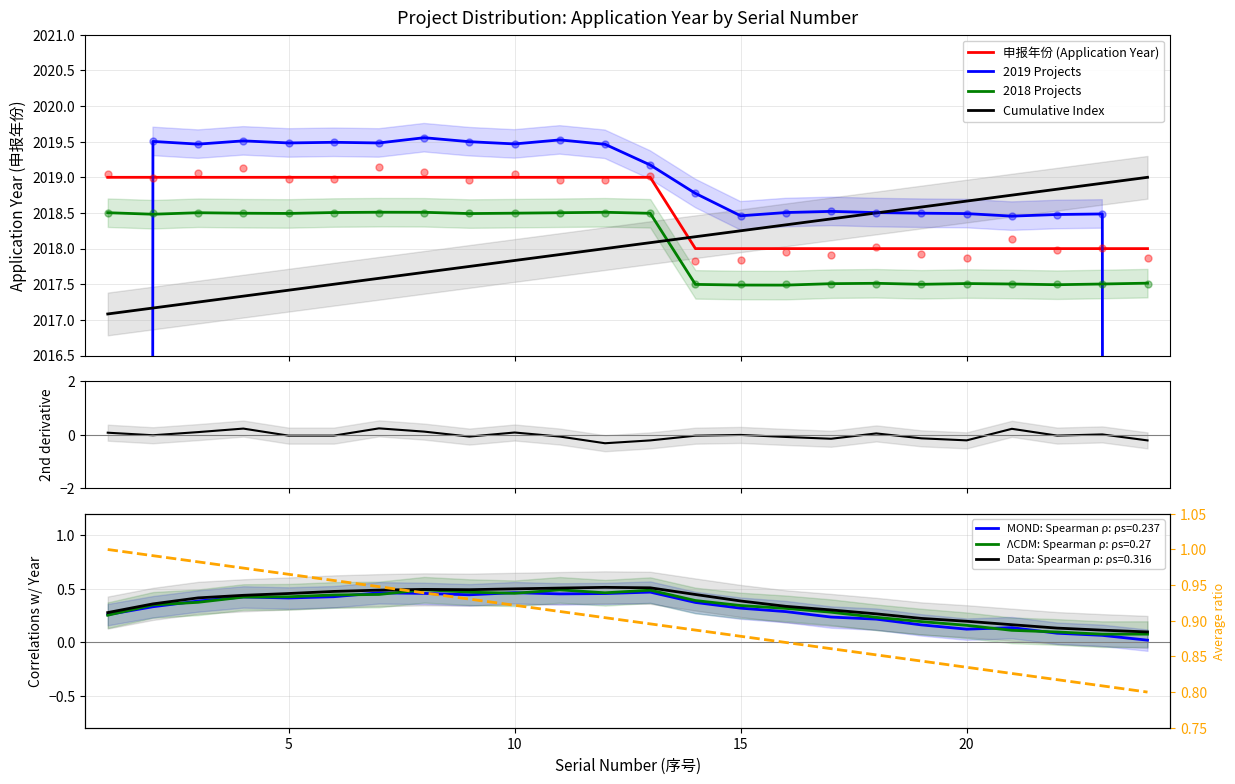

What is the maximum value shown in the chart?

2019.6